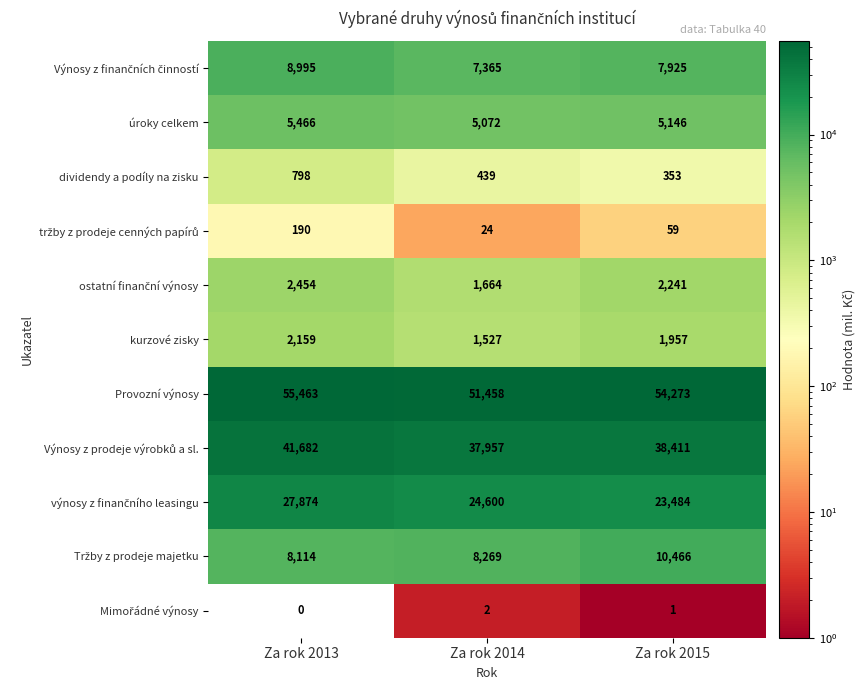

Rank the categories by Provozní výnosy value from lowest to highest.

Za rok 2014, Za rok 2015, Za rok 2013